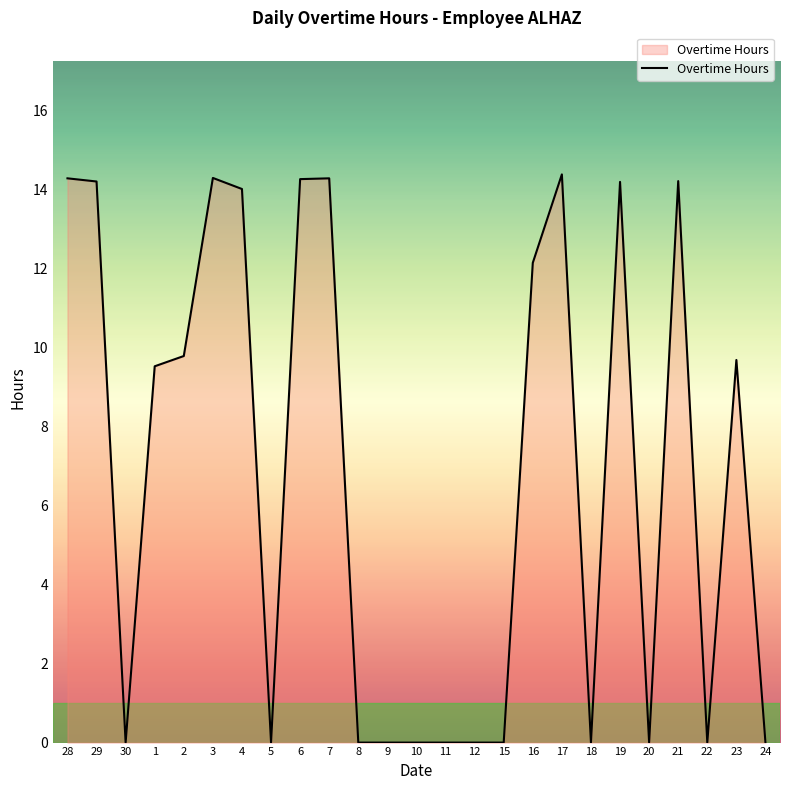

What is the maximum value shown in the chart?

14.4